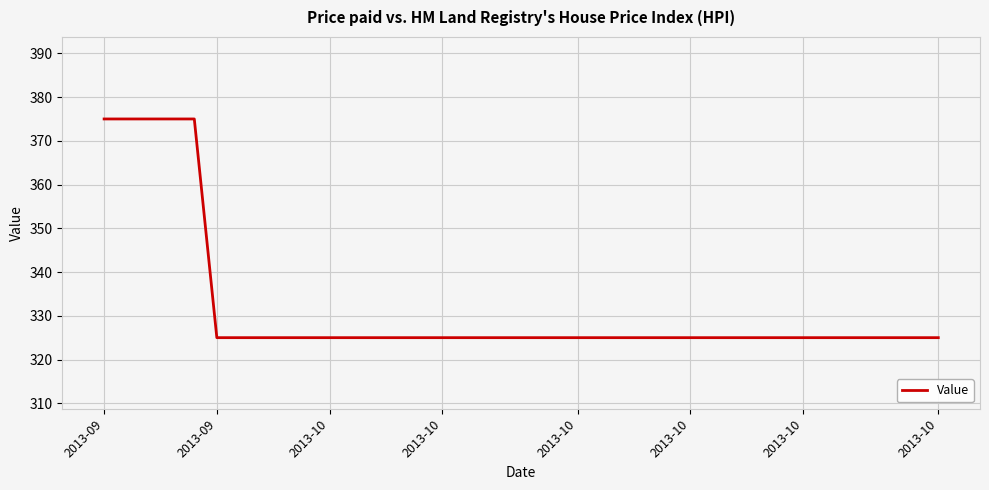

Does the chart display data point markers on the line(s)?

No